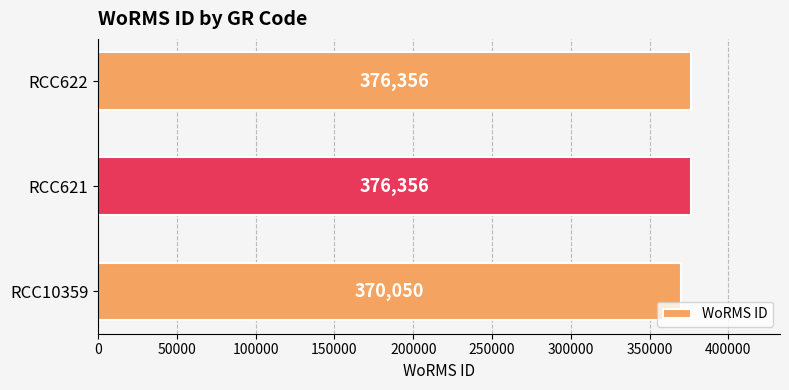

Reading bottom to top, extract all data points from this chart.

RCC10359=370050	RCC621=376356	RCC622=376356